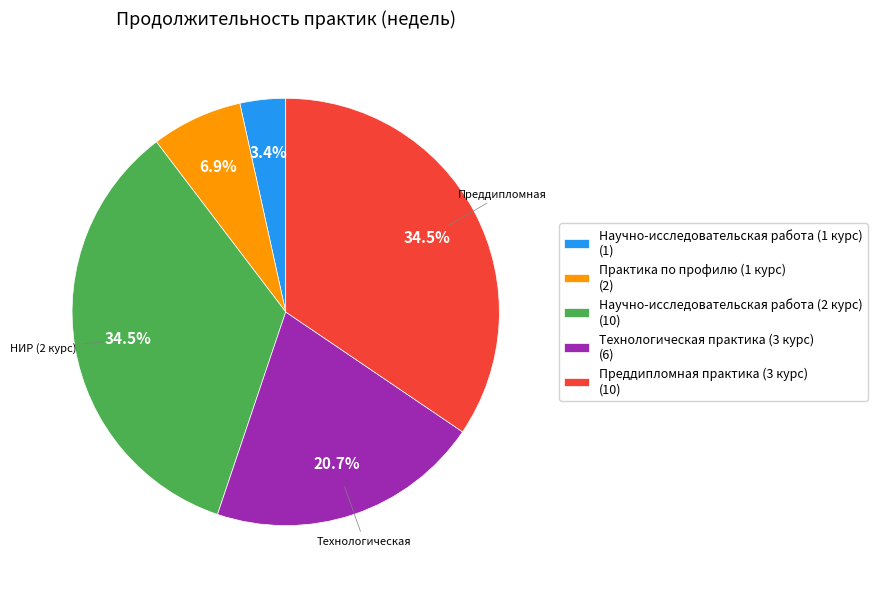

Is Научно-исследовательская работа (2 курс) the majority of the pie?

No